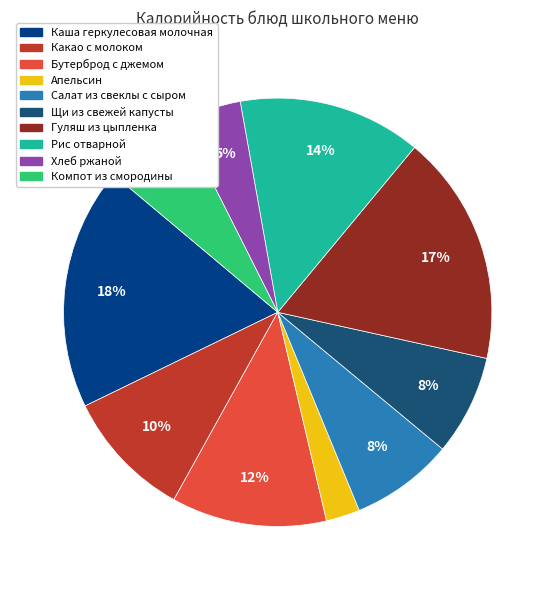

Is the sum of Рис отварной and Каша геркулесовая молочная greater than half?

No